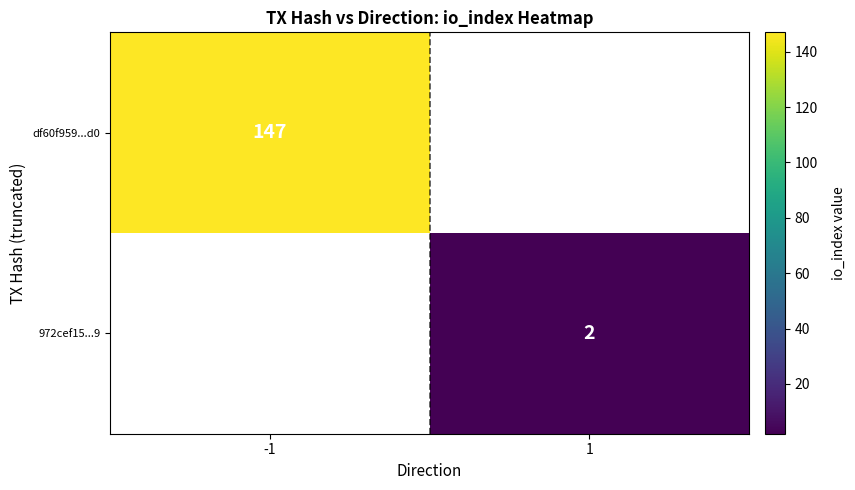

Count the number of categories in the chart.

2